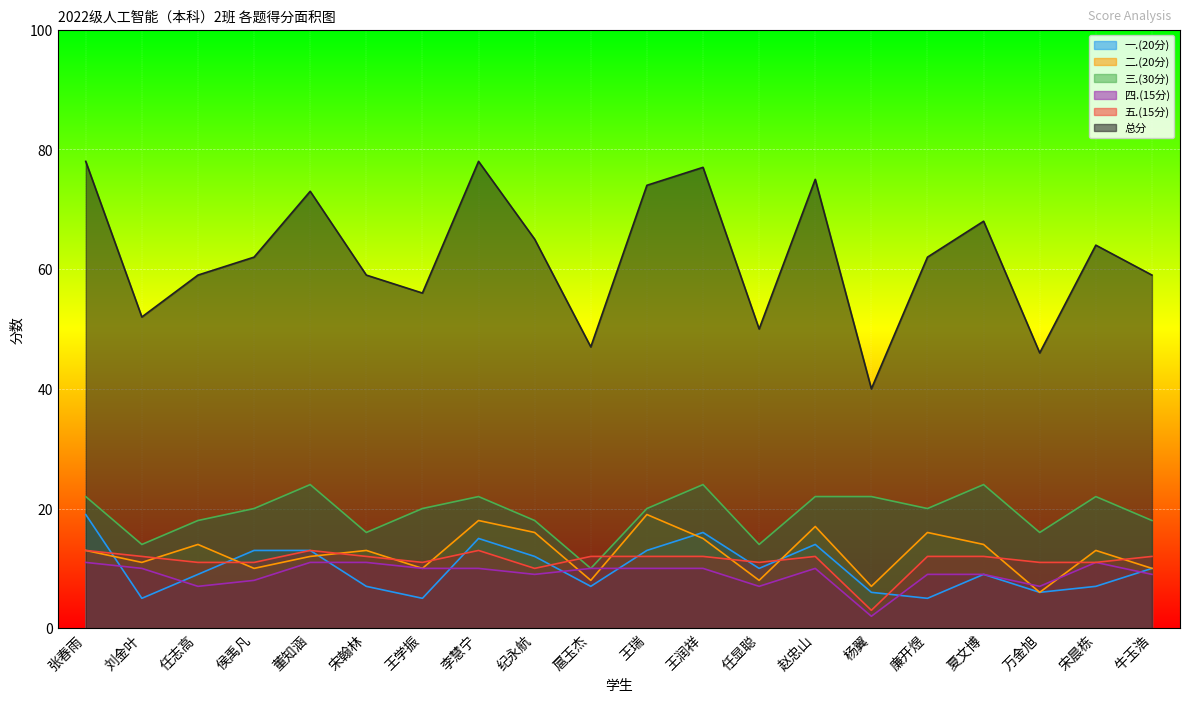

Is it true that 总分 equals 74 at 王瑞?

True